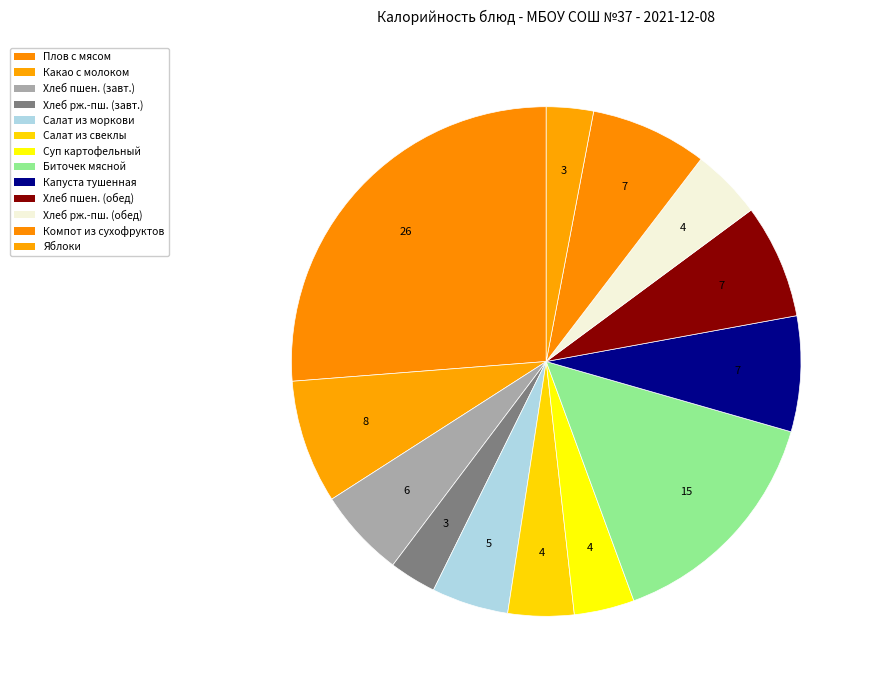

Rank the categories by value from lowest to highest.

Хлеб ржано-пшеничный (завтрак), Фрукты свежие (яблоки), Суп картофельный с макаронными изделиями, Салат из свеклы с солеными огурцами, Хлеб ржано-пшеничный (обед), Салат из моркови, Хлеб пшеничный (завтрак), Хлеб пшеничный (обед), Капуста тушенная, Компот из смеси сухофруктов, Какао с молоком, Биточек мясной, Плов с мясом